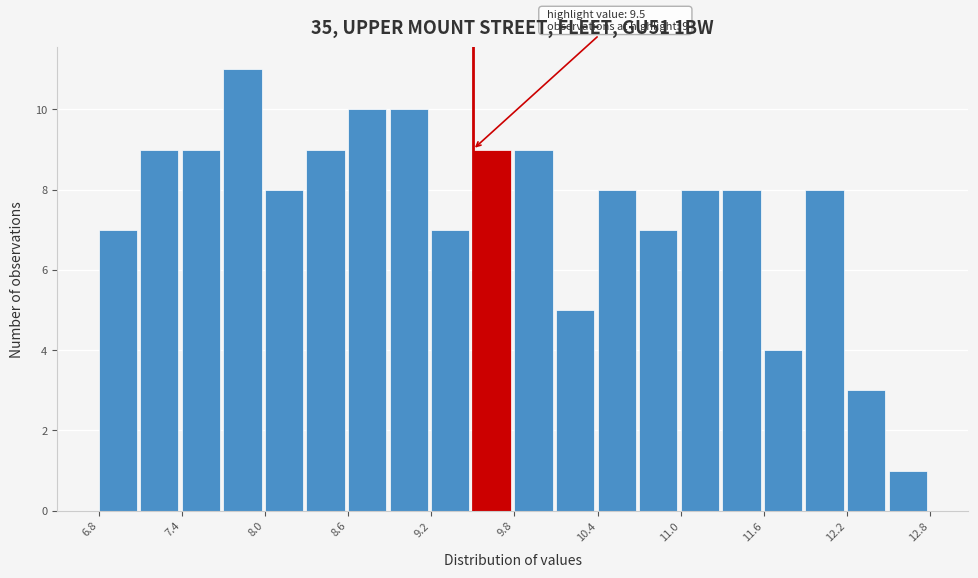

Around what value on the x-axis is the tallest bar? Give the approximate position of its centre, as read against the axis.

7.8